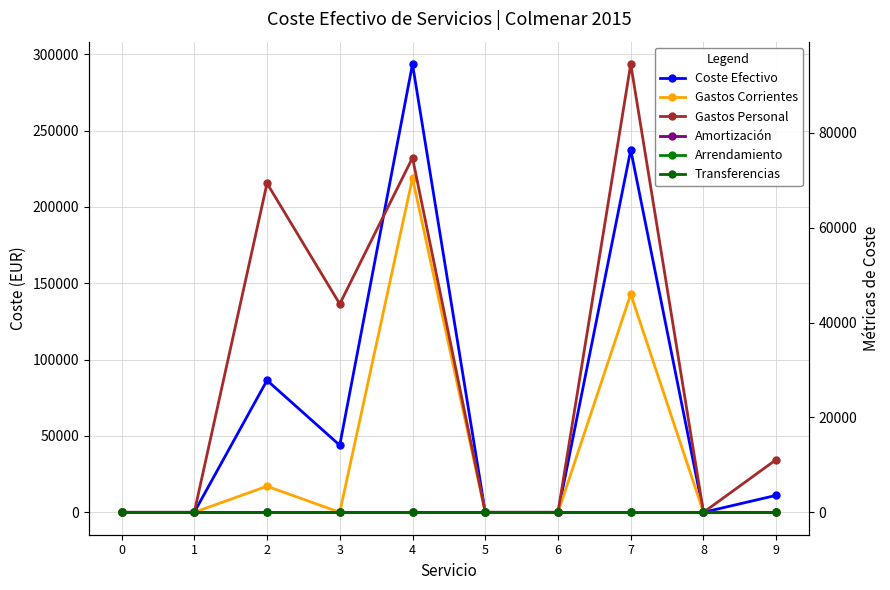

Is it true that Arrendamiento equals 0.0 at 4?

True